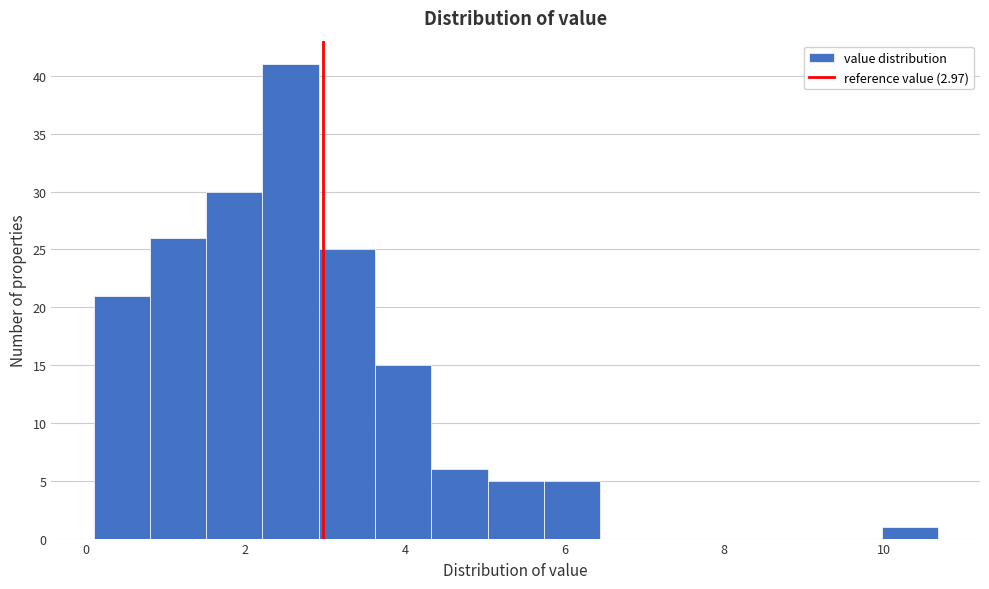

Read against the x-axis, roughly where is the centre of the tallest bar?

2.6